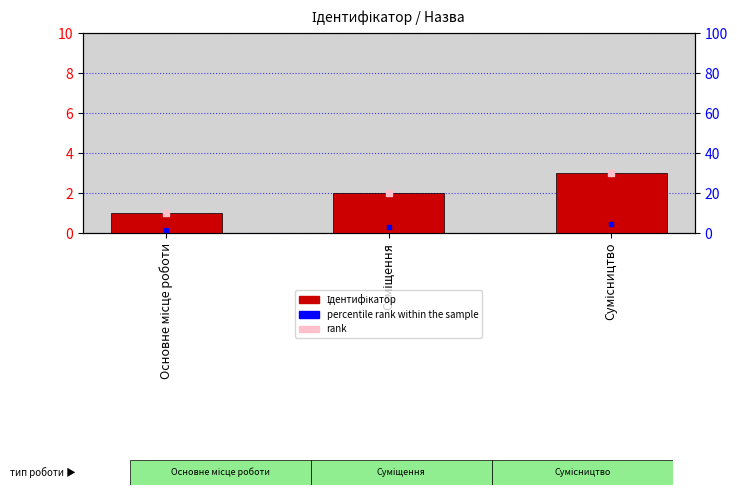

True or false: the data shows 1 at Суміщення.

False